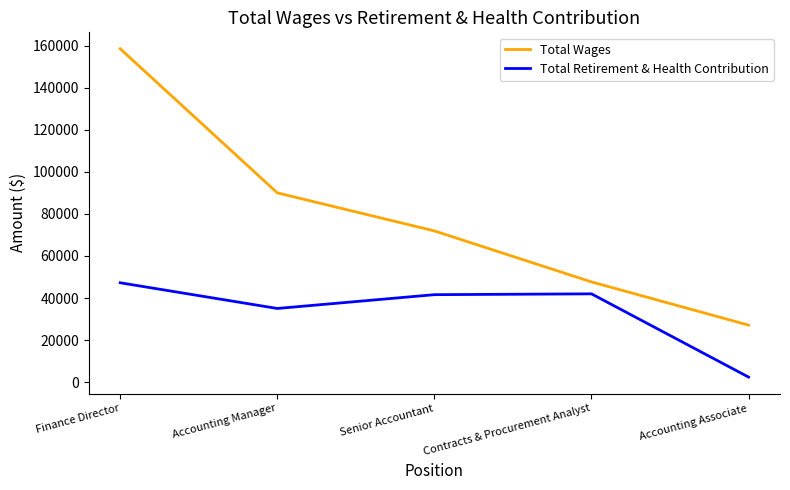

List the labels in order of Total Wages value, largest first.

Finance Director, Accounting Manager, Senior Accountant, Contracts & Procurement Analyst, Accounting Associate